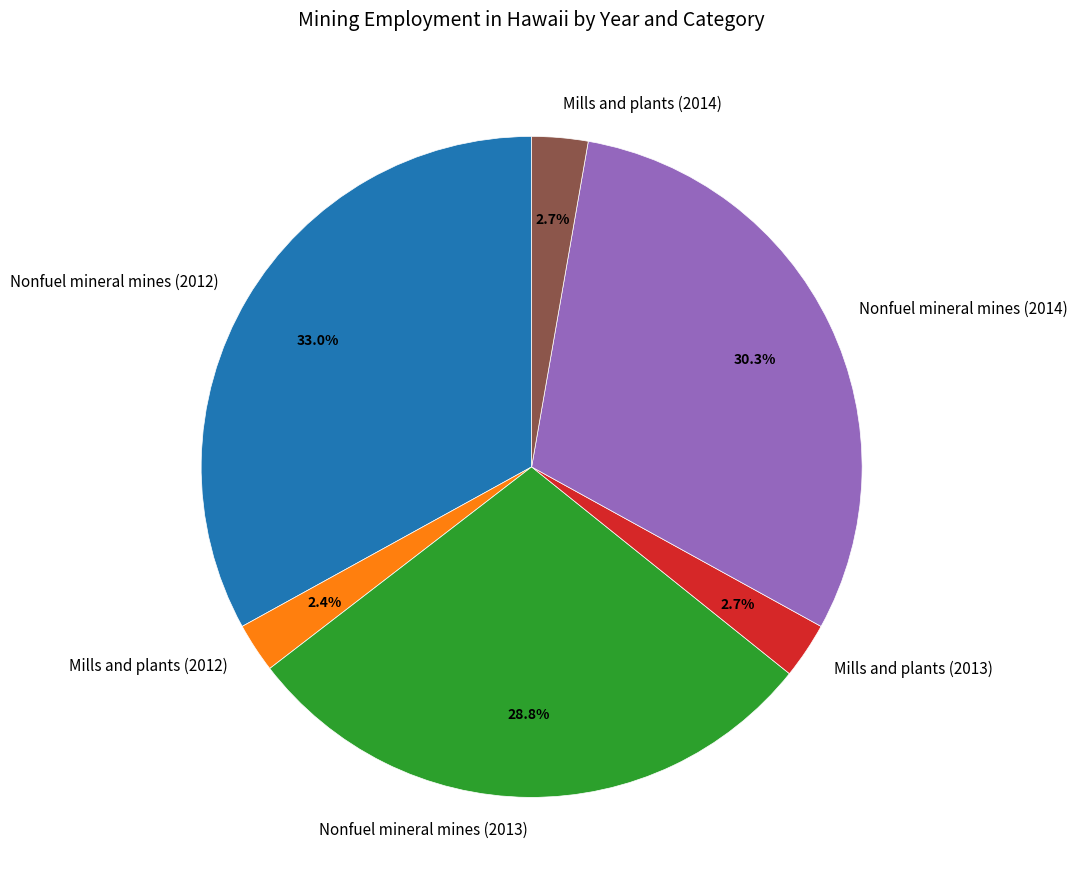

What is the largest slice in the pie chart?

Nonfuel mineral mines (2012)